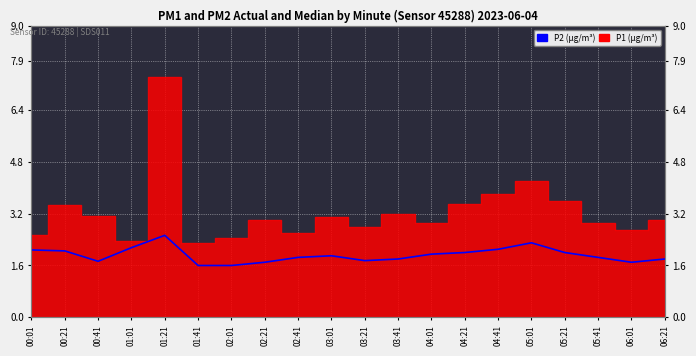

What is the label of the 20th point from the left?

06:21